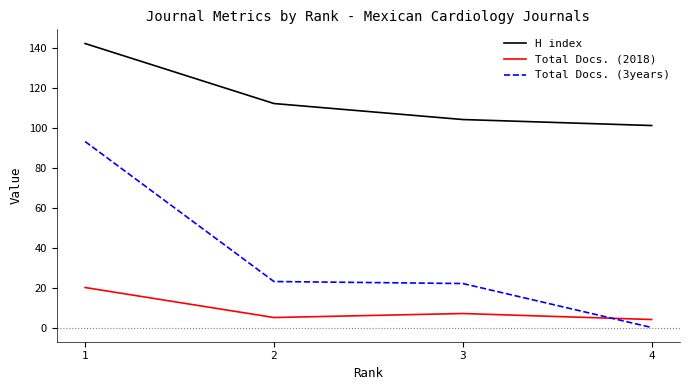

Reading left to right, what are all the values shown in this chart?

H index: 142	112	104	101
Total Docs. (2018): 20	5	7	4
Total Docs. (3years): 93	23	22	0